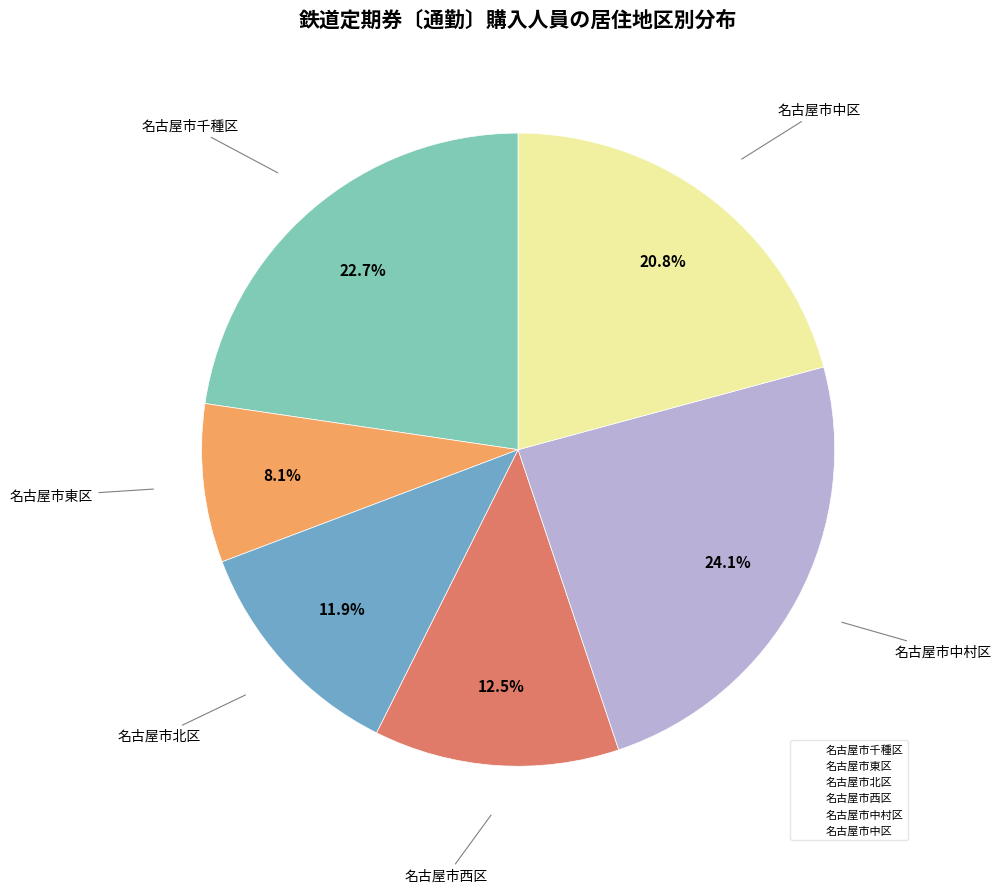

Approximately how many times larger is the value at 名古屋市千種区 compared to 名古屋市北区?

1.9